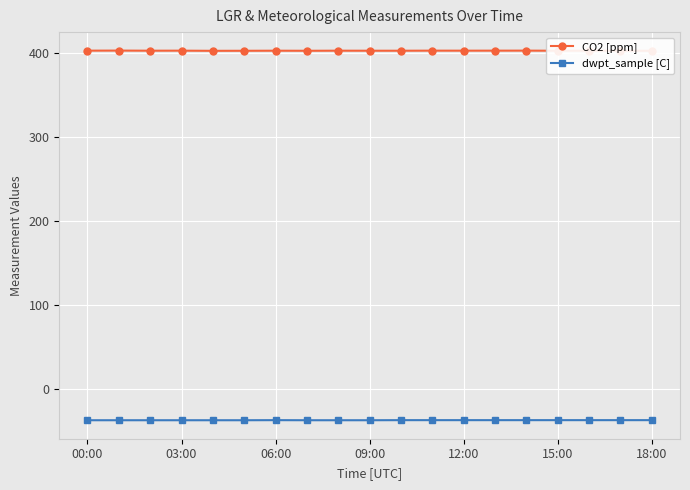

List the series in order of their peak value, lowest first.

dwpt_sample [C], CO2 [ppm]